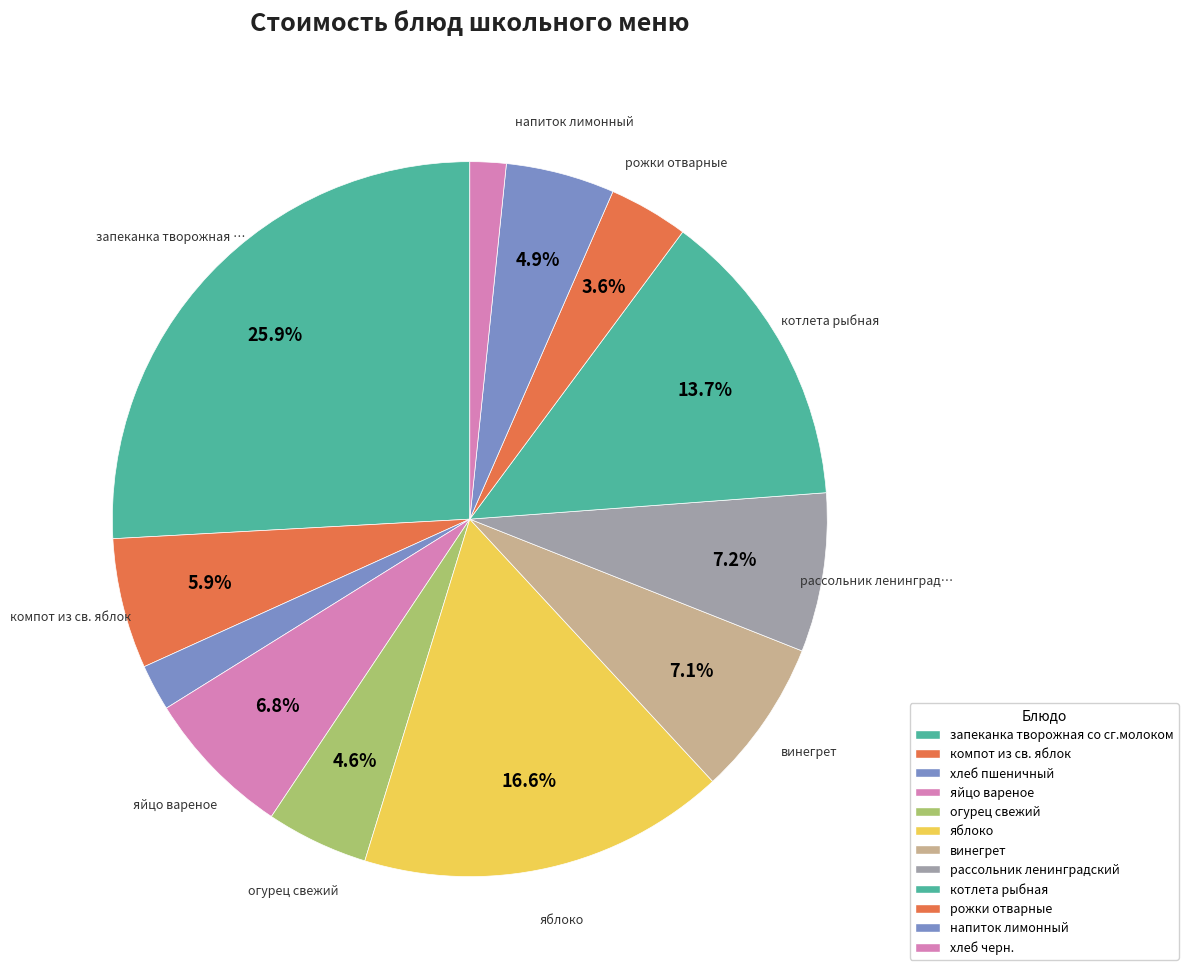

Between хлеб пшеничный and яйцо вареное, which is larger?

яйцо вареное